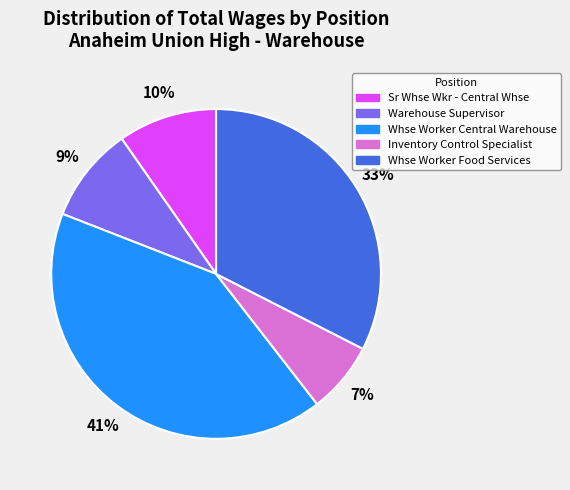

Is there a majority slice in this chart?

No